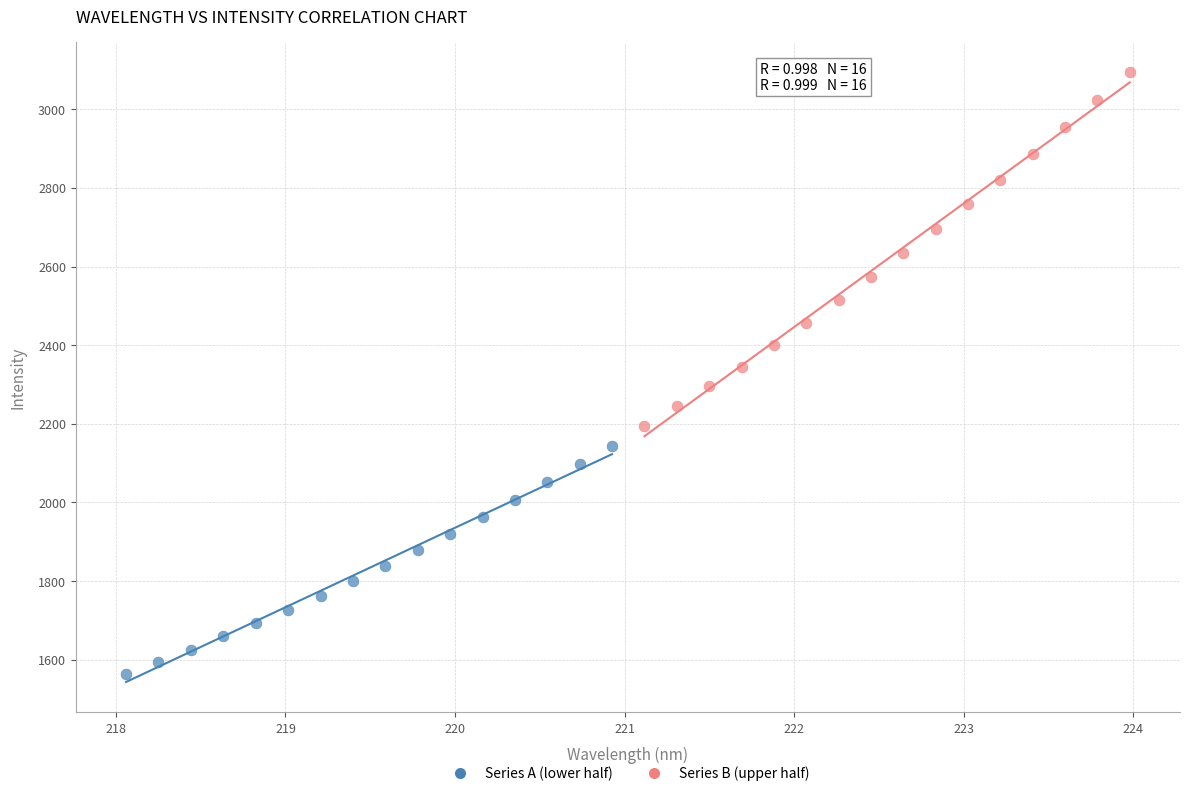

Which series reaches the maximum Y coordinate?

Series B (upper half)